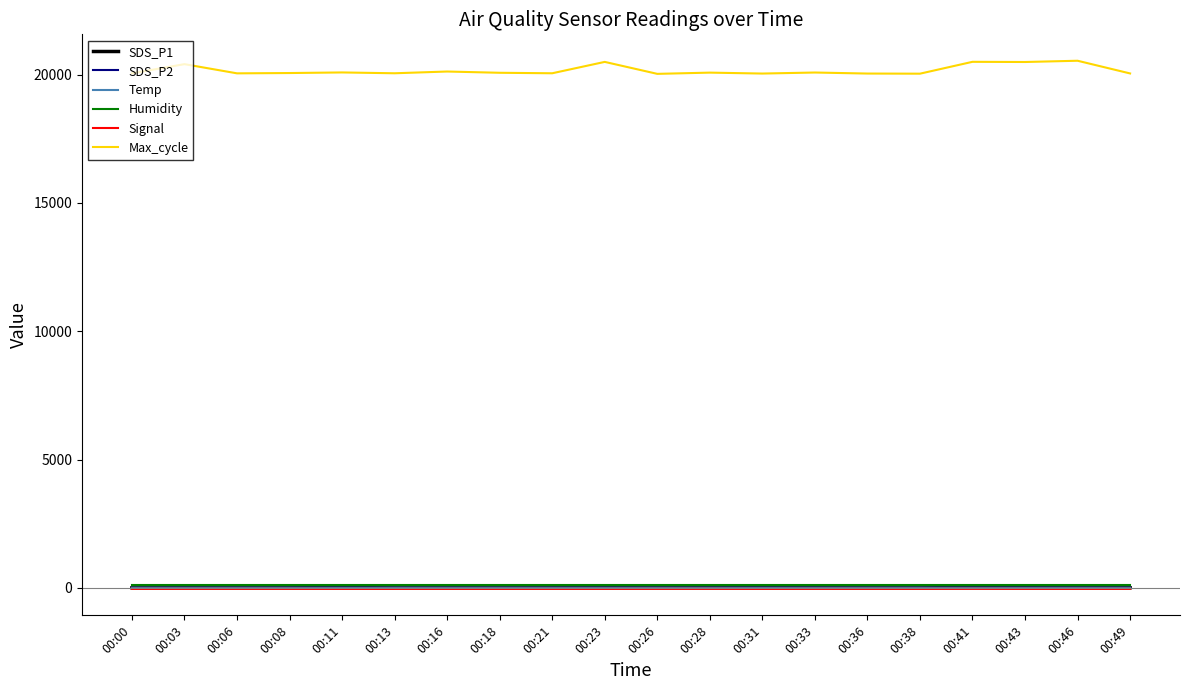

In Max_cycle, how many points are higher than both neighbors (excluding endpoints)?

8